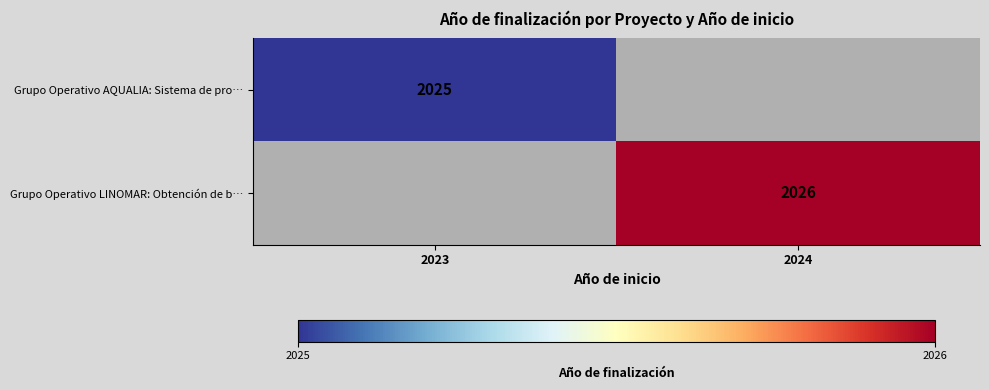

Is the value of Grupo Operativo AQUALIA: Sistema de pro… at 2023 greater than the value of Grupo Operativo LINOMAR: Obtención de b… at 2024?

No